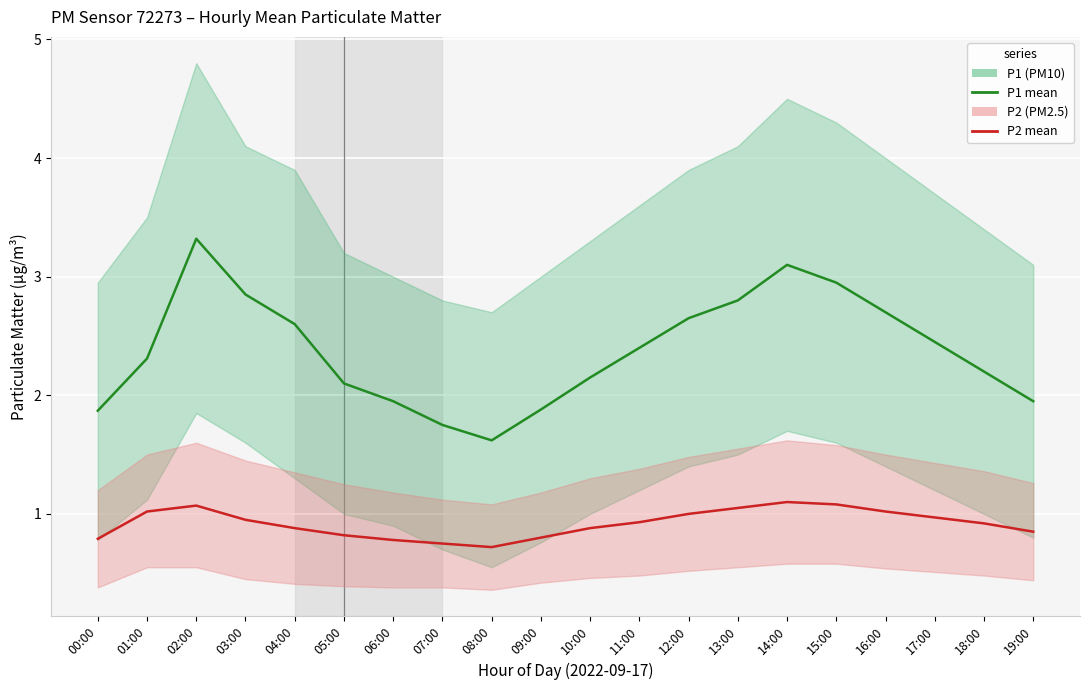

What is the maximum value for P2?

1.1